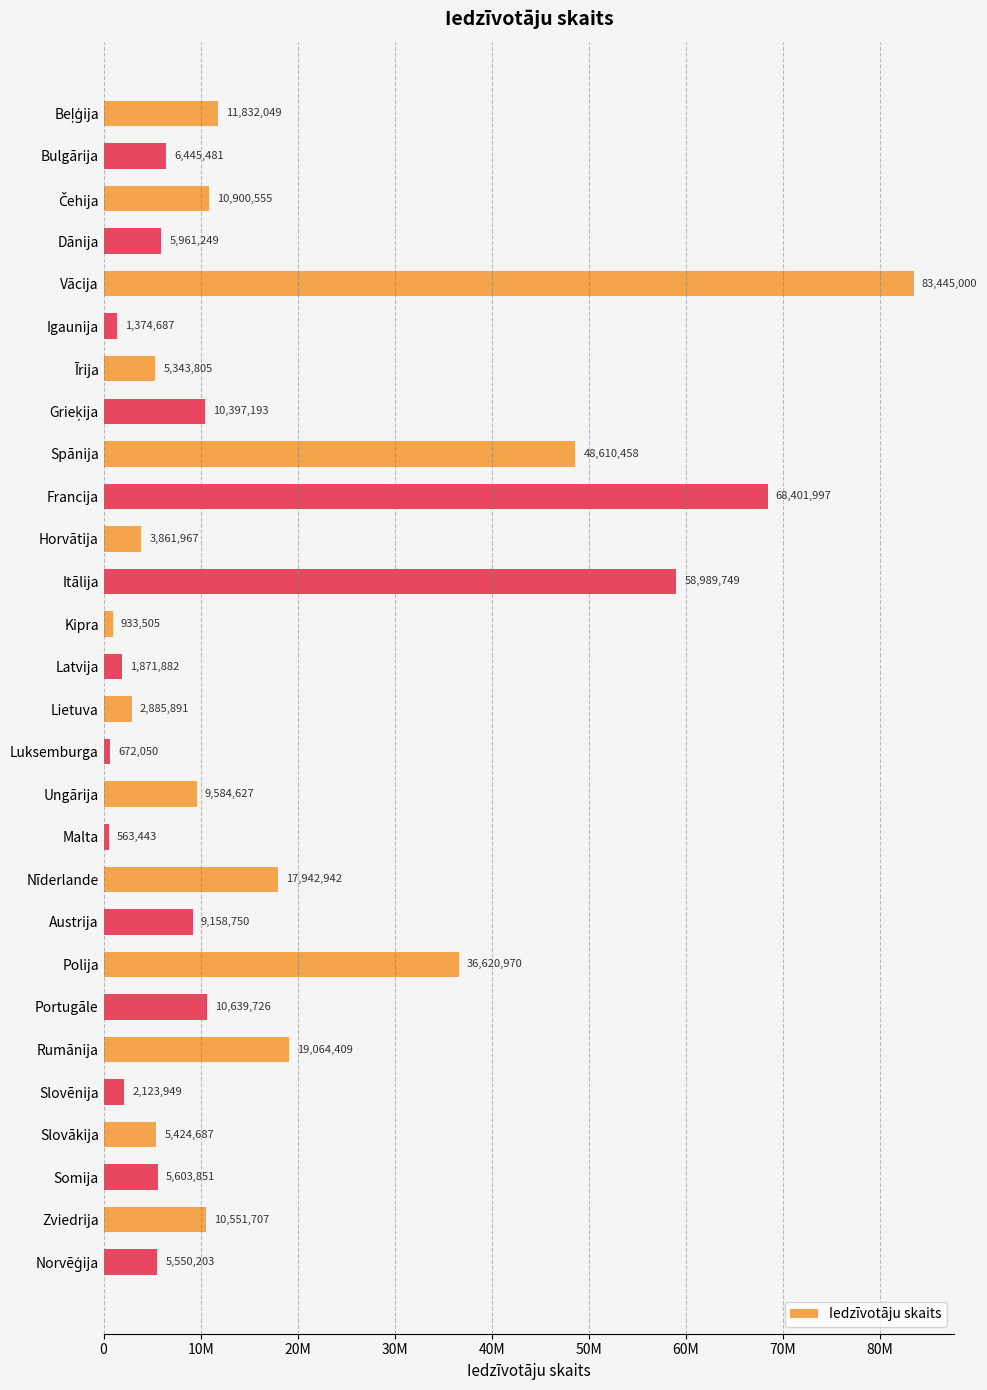

Are the bars horizontal?

Yes